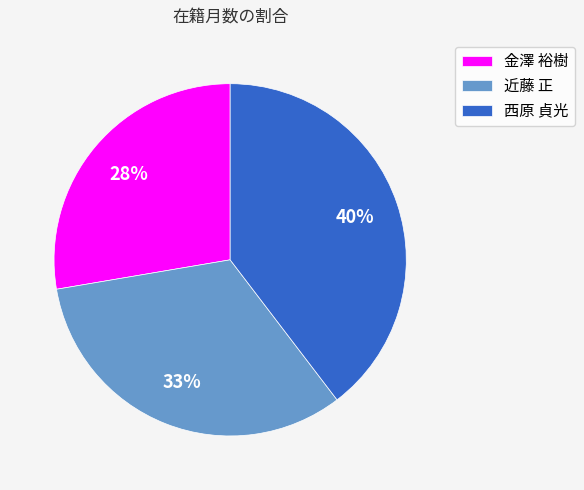

Which category has the biggest portion of the pie?

西原 貞光